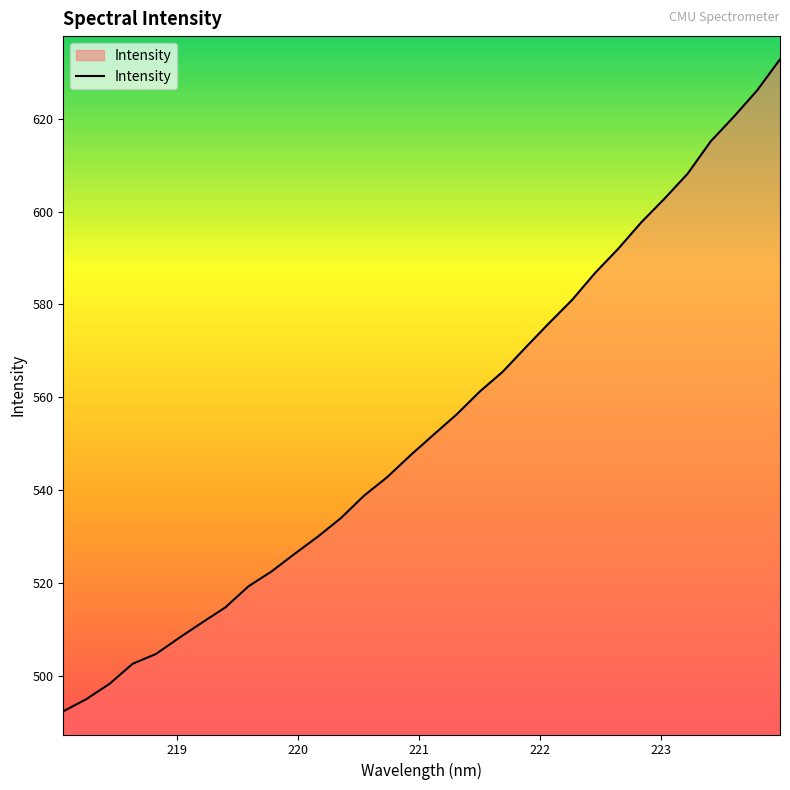

How many values exceed 551?

16